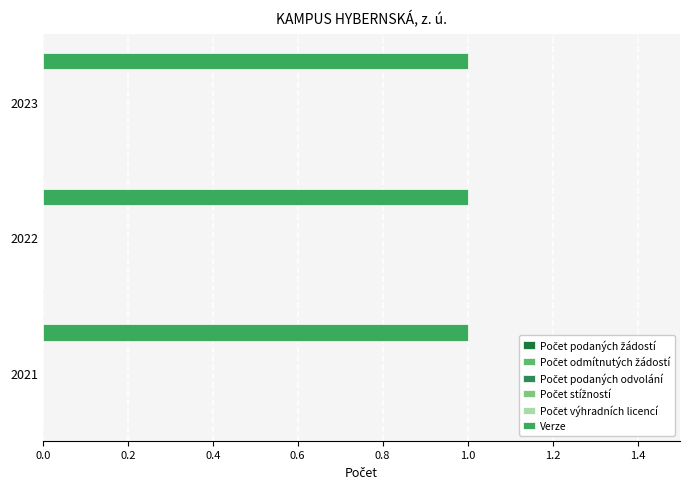

What is the total value across all series at 2023?

1